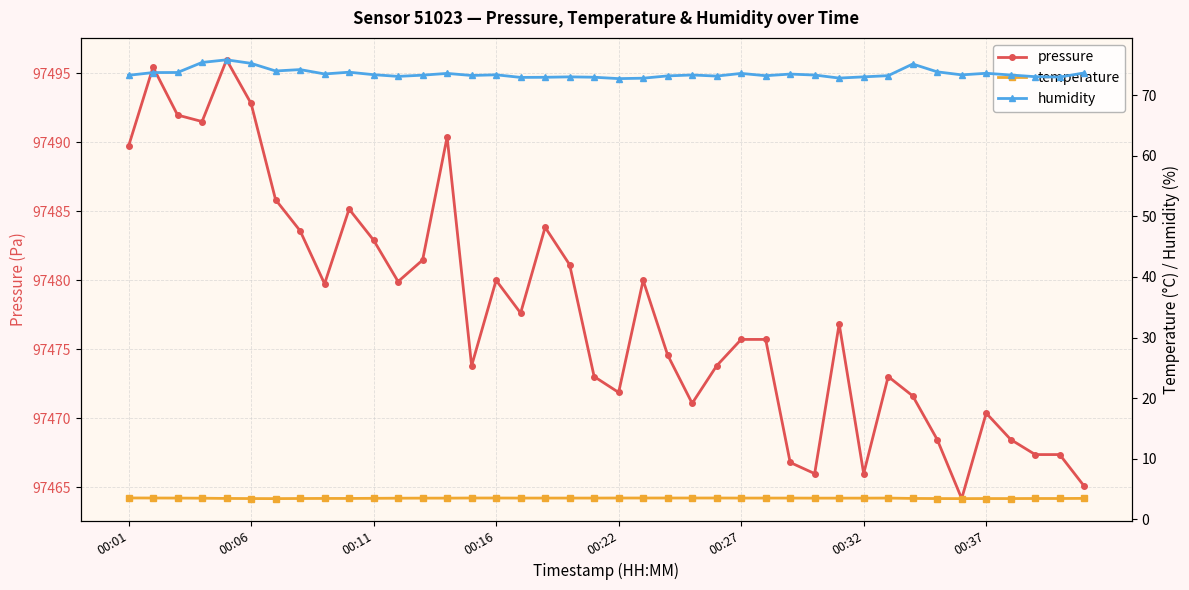

What is the lowest value of the pressure series?

97464.2